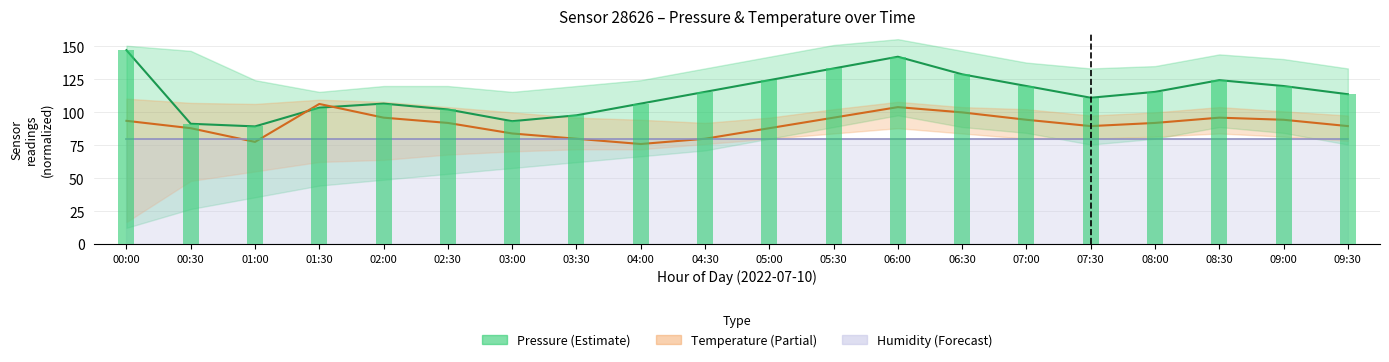

The value of Humidity line at 03:00 is 80.0. True or false?

True